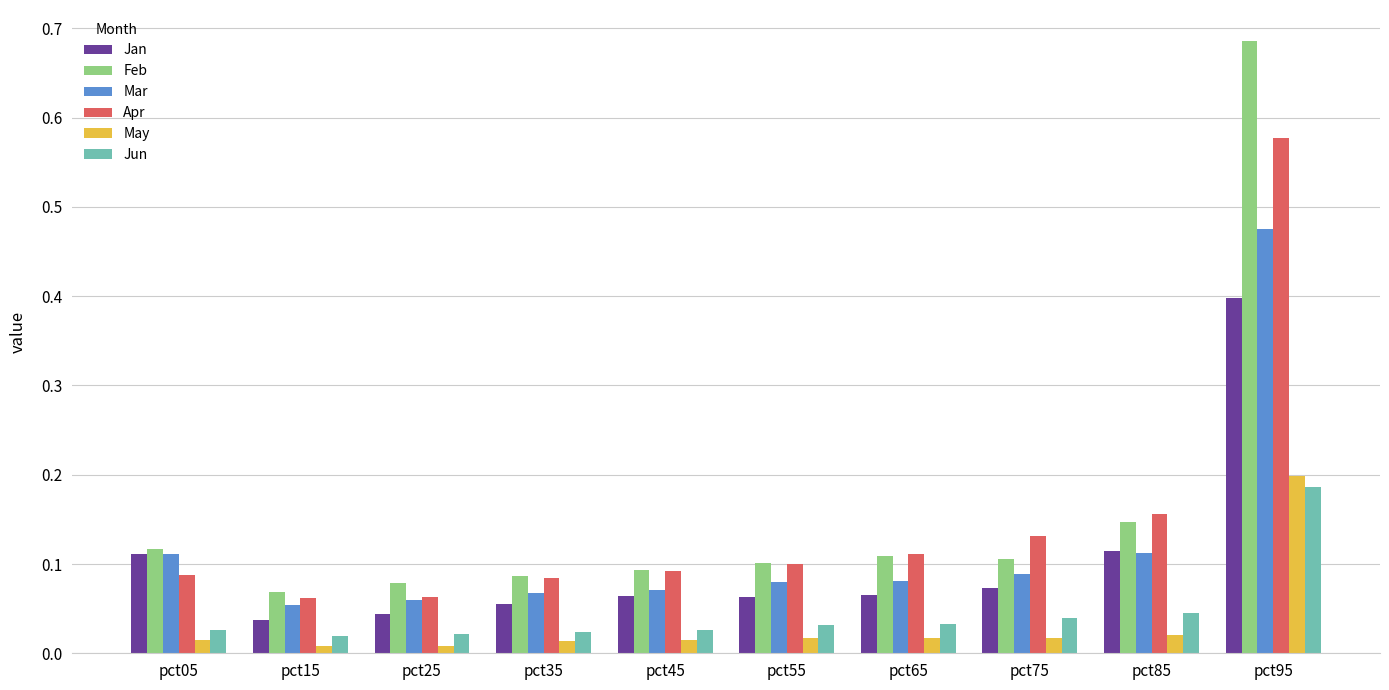

Which series has the largest range (max minus min)?

Feb